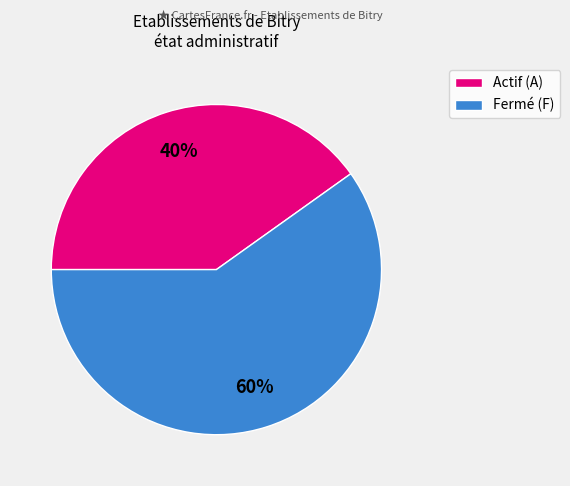

Is there any slice that represents more than half of the pie?

Yes